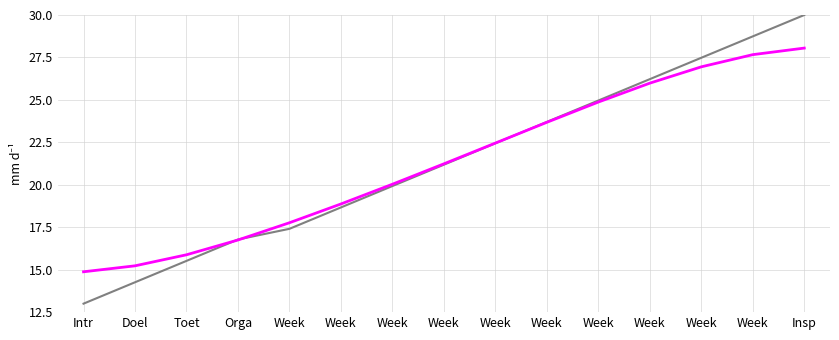

Does the chart have visible grid lines?

Yes